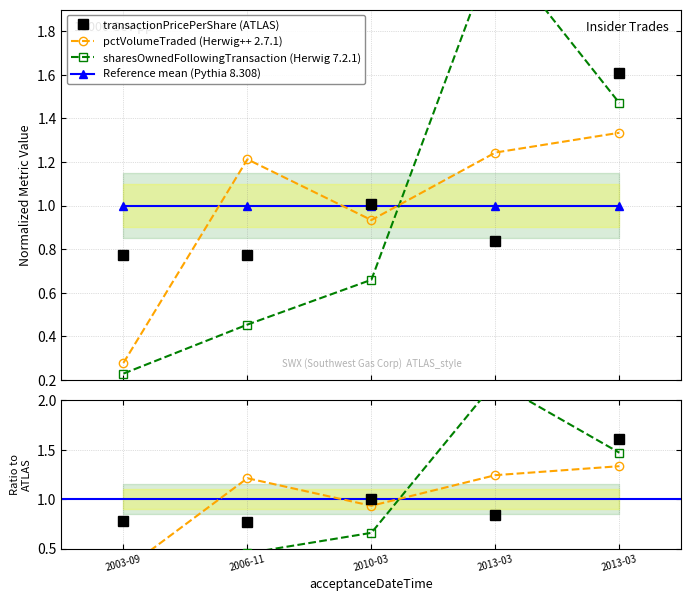

What is the difference between the maximum and second lowest values in the transactionPricePerShare series?

0.8